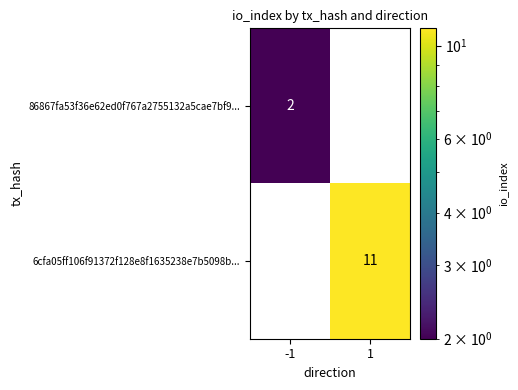

List the labels in order of 86867fa53f36e62ed0f767a2755132a5cae7bf9... value, smallest first.

1, -1